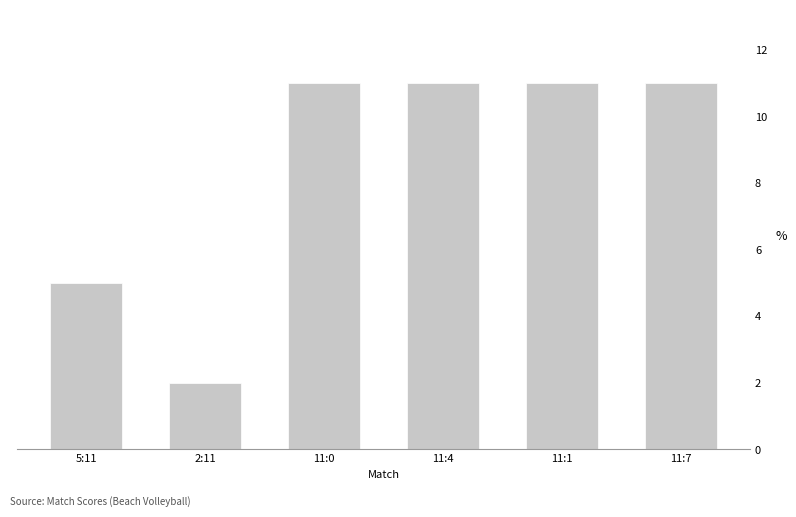

What is the difference between the second highest and minimum values?

9